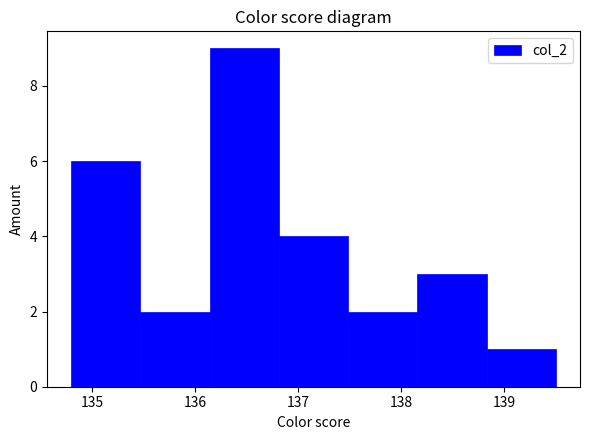

What is the height of the bar covering 138.2 to 138.8 on the x-axis? Neither the bar edges nor the heights are printed on the chart, so give them approximately, as read against the axes.

3